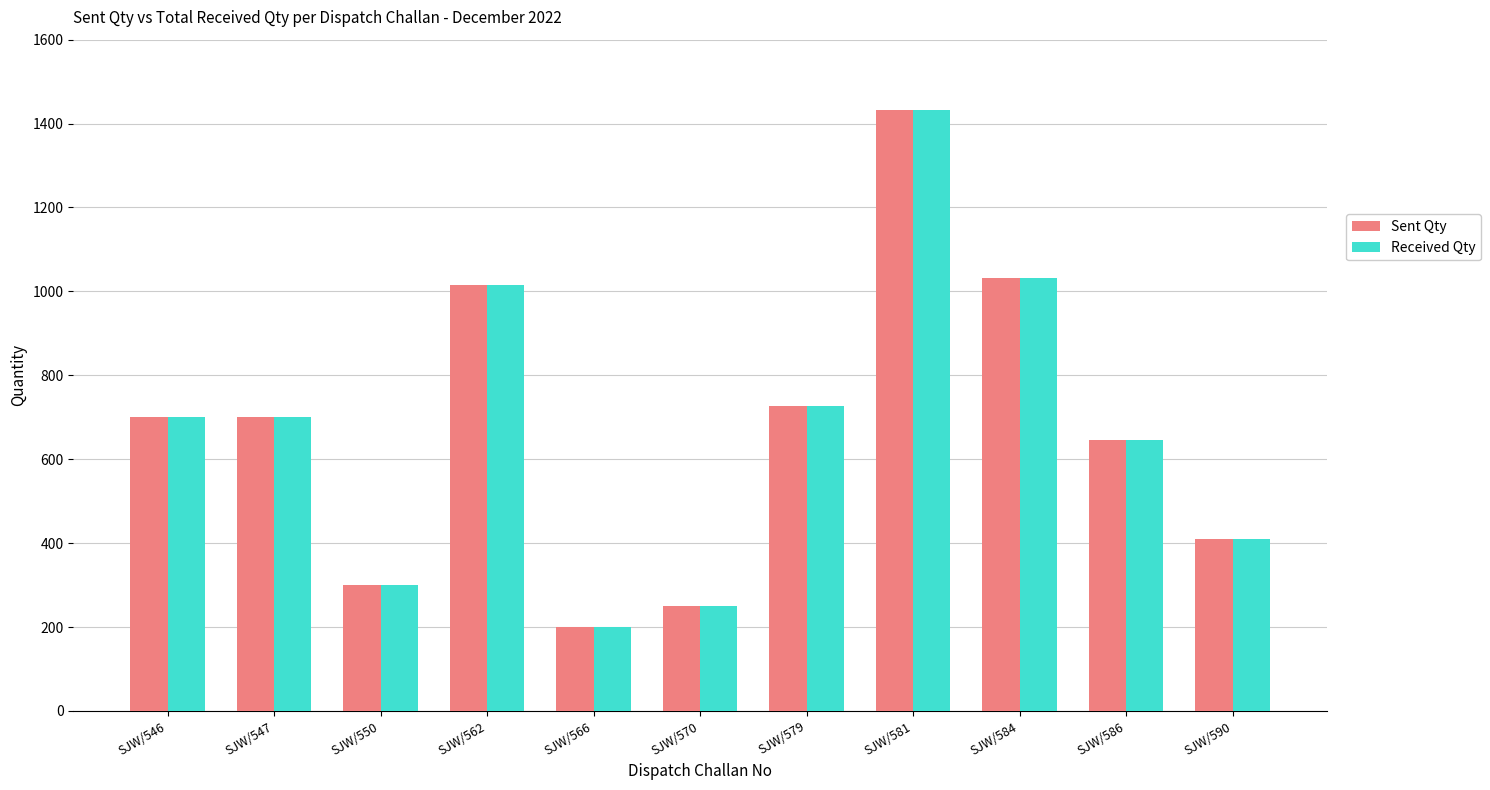

How many bars are there in each group?

2